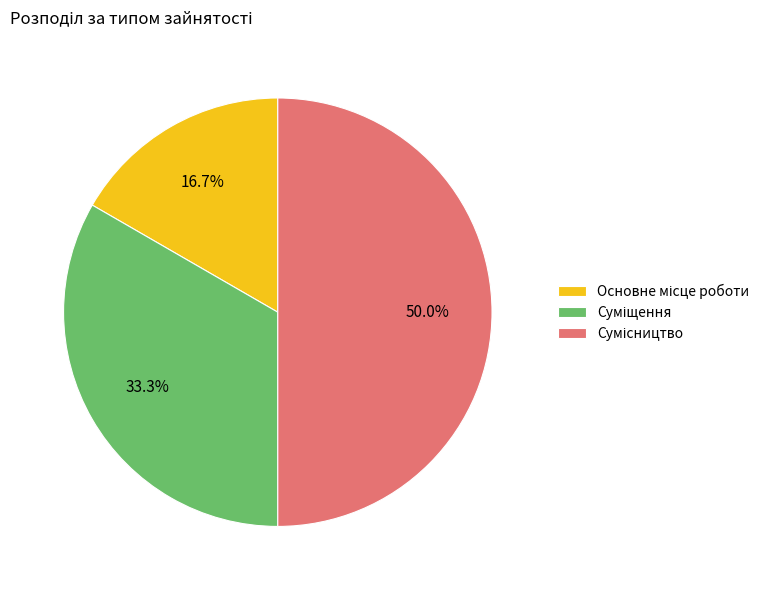

Count the number of slices in the pie.

3